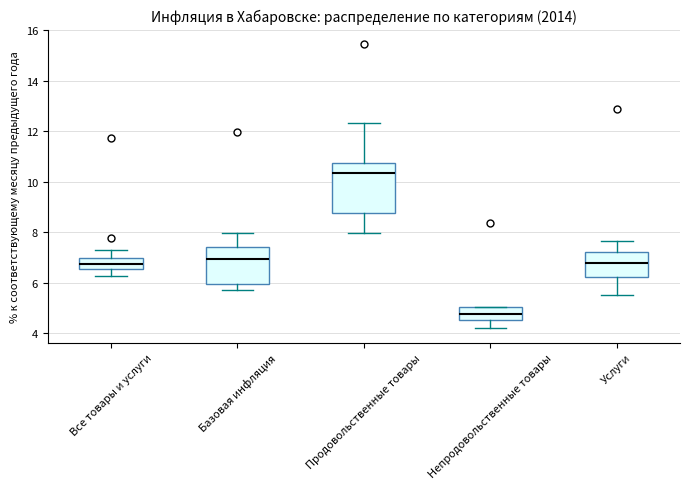

Which box is the tallest, from its lower edge to its upper edge?

Продовольственные товары